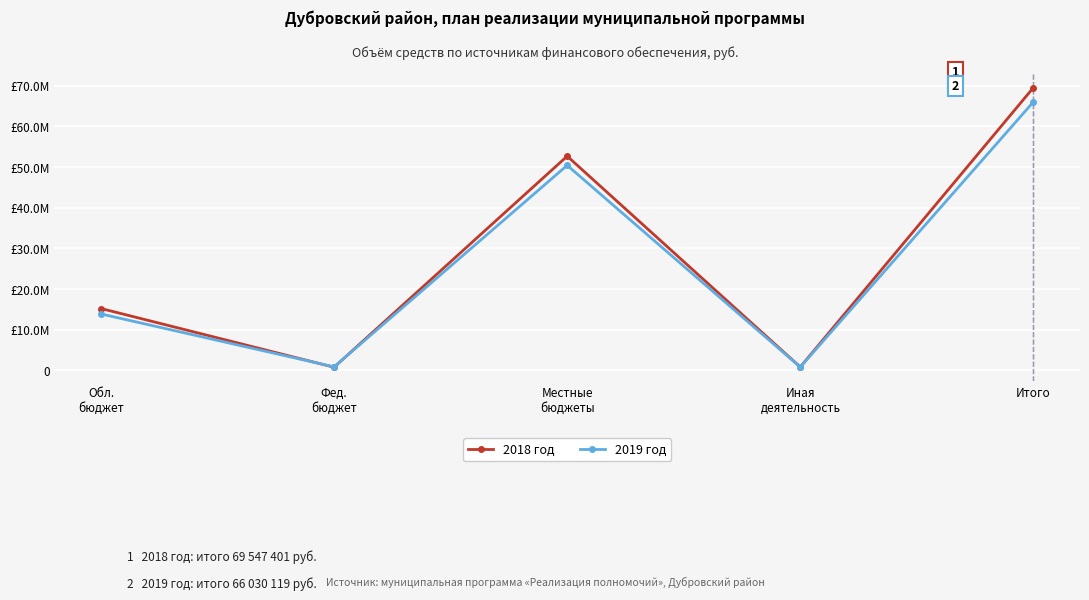

At Обл.
бюджет, list the series in order from largest to smallest.

2018 год, 2019 год